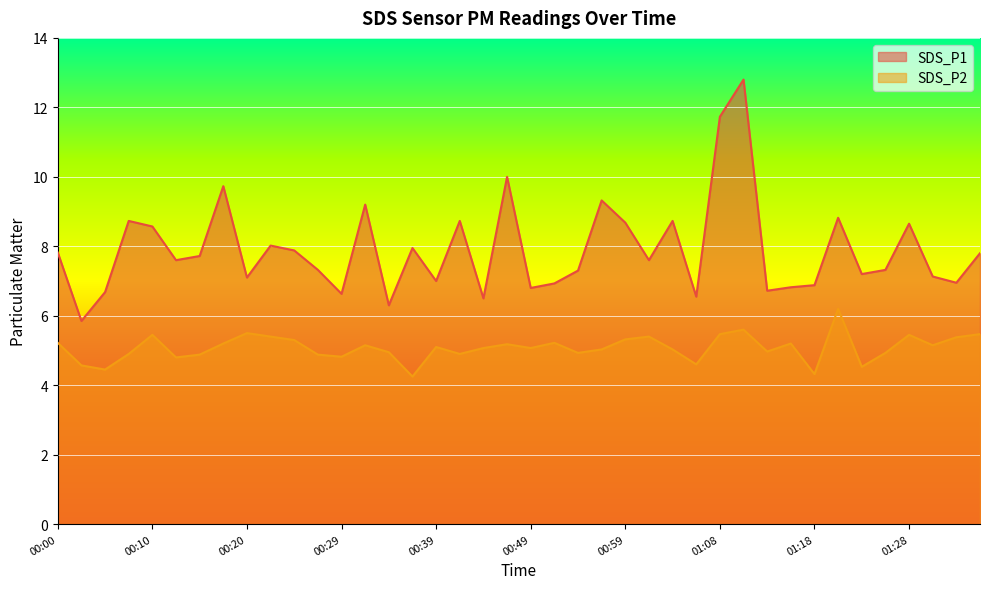

At how many categories does at least one series exceed 11?

2